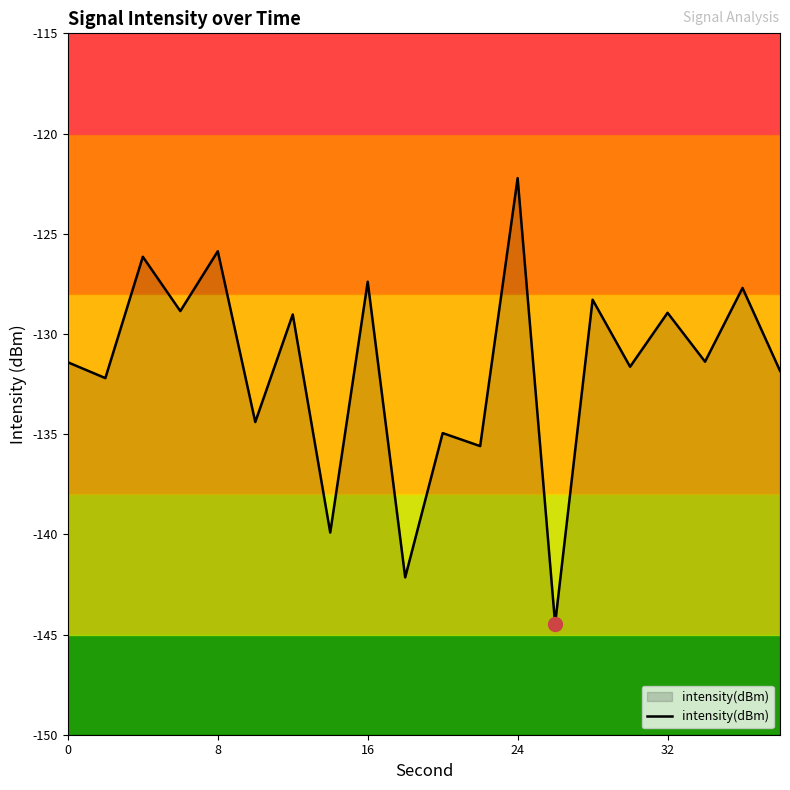

What is the greatest value displayed?

-122.2